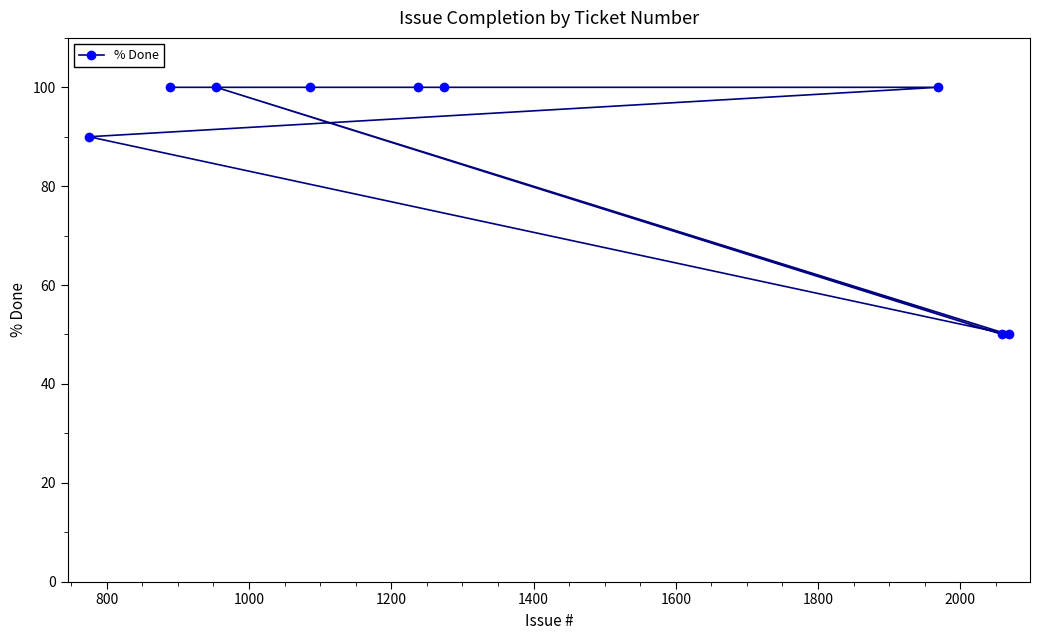

Reading left to right, what are all the values shown in this chart?

90	100	100	100	100	100	100	50	50